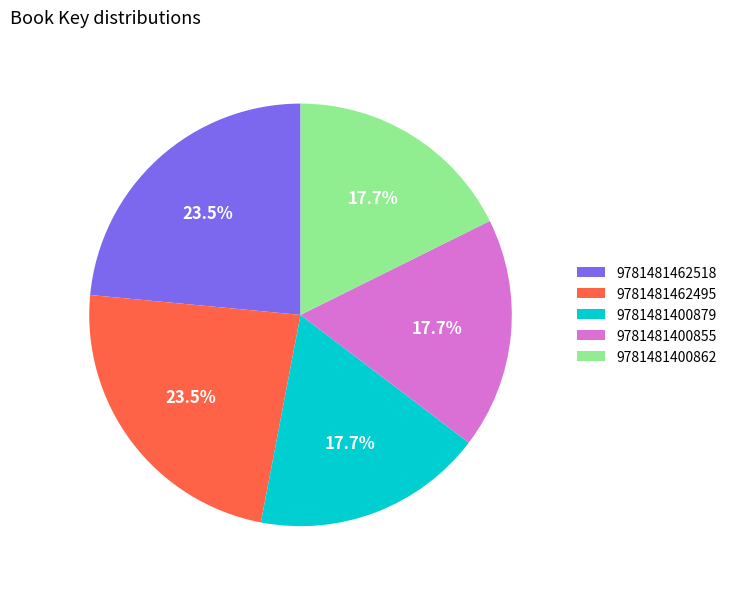

The 9781481400862 slice represents 18% of the pie. True or false?

True